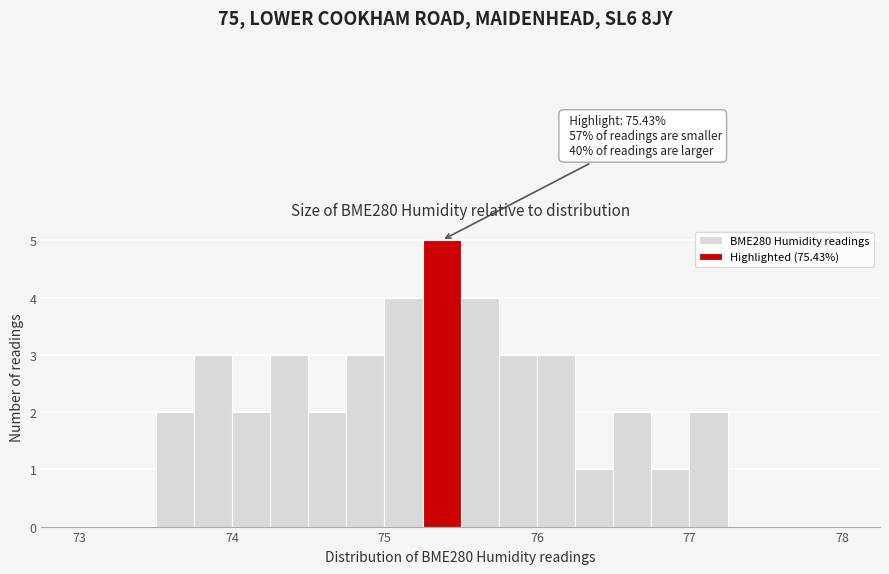

Around what value on the x-axis is the tallest bar? Give the approximate position of its centre, as read against the axis.

75.4